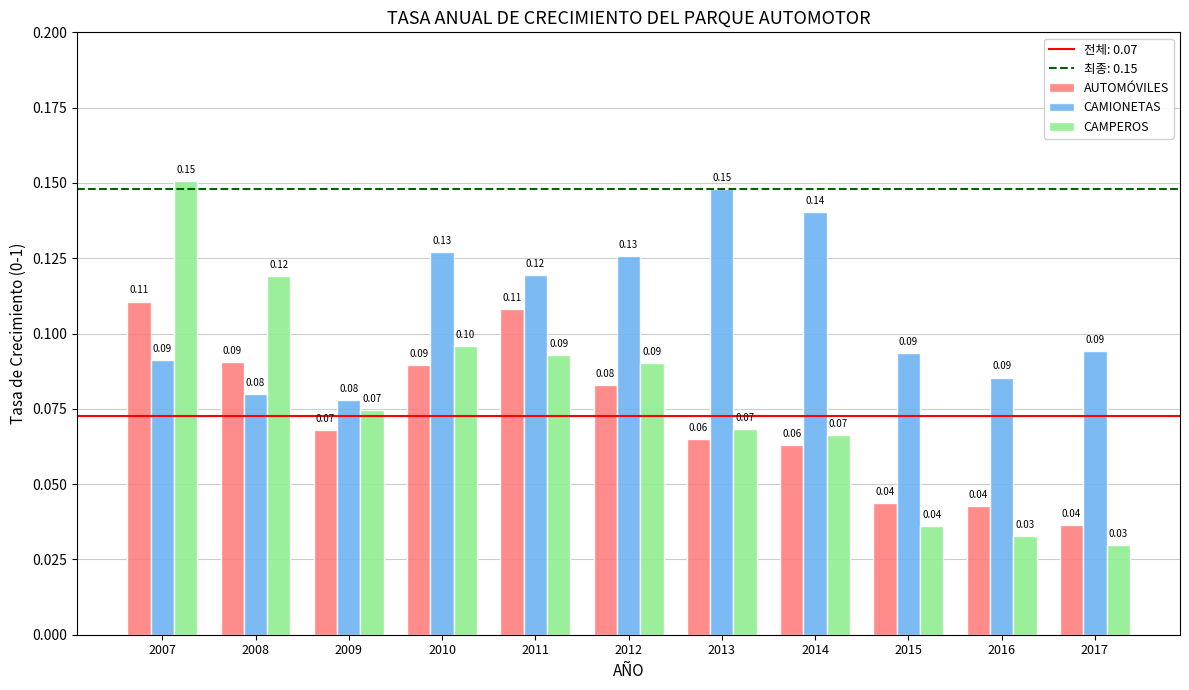

True or false: CAMIONETAS has a value of 0.0 at 2015.

False